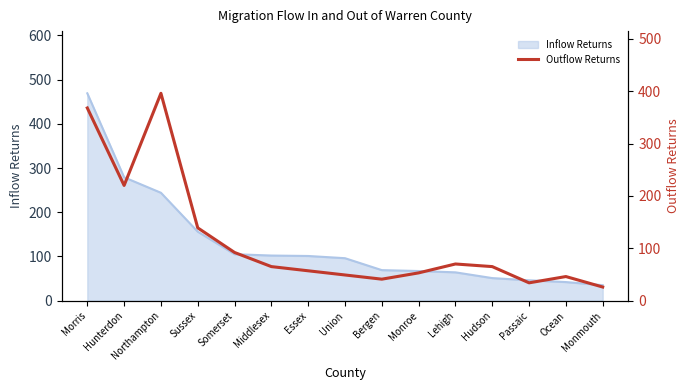

Is it true that the value at Hudson is 109?

False